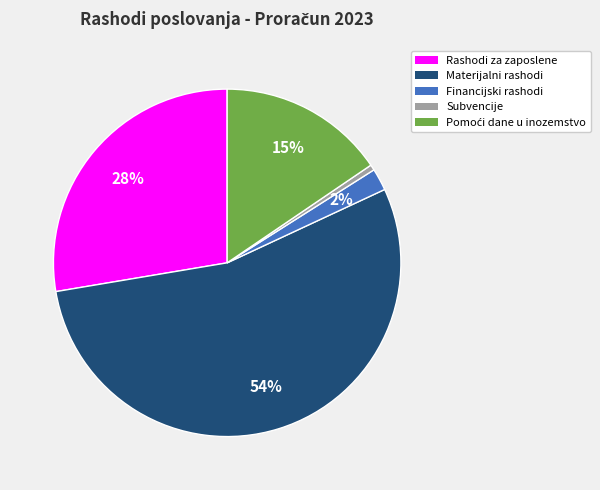

Which slice is the smallest?

Subvencije